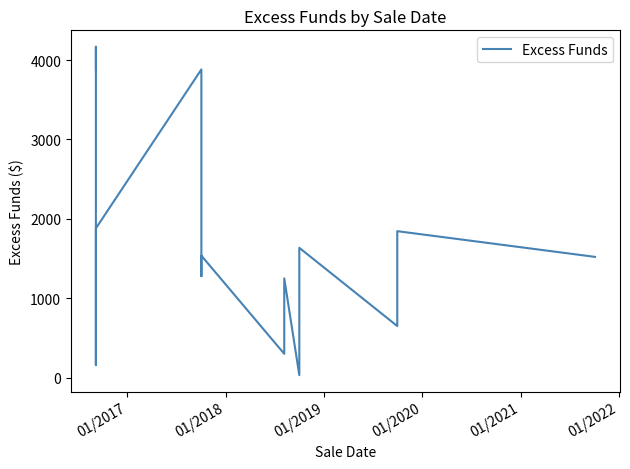

Reading left to right, transcribe all the data shown in this chart.

3875.7	4168.3	156.4	1401.0	1879.9	3882.4	1277.0	1535.7	298.5	327.7	1249.5	29.5	1479.3	1634.5	648.6	1732.8	1844.3	1520.3